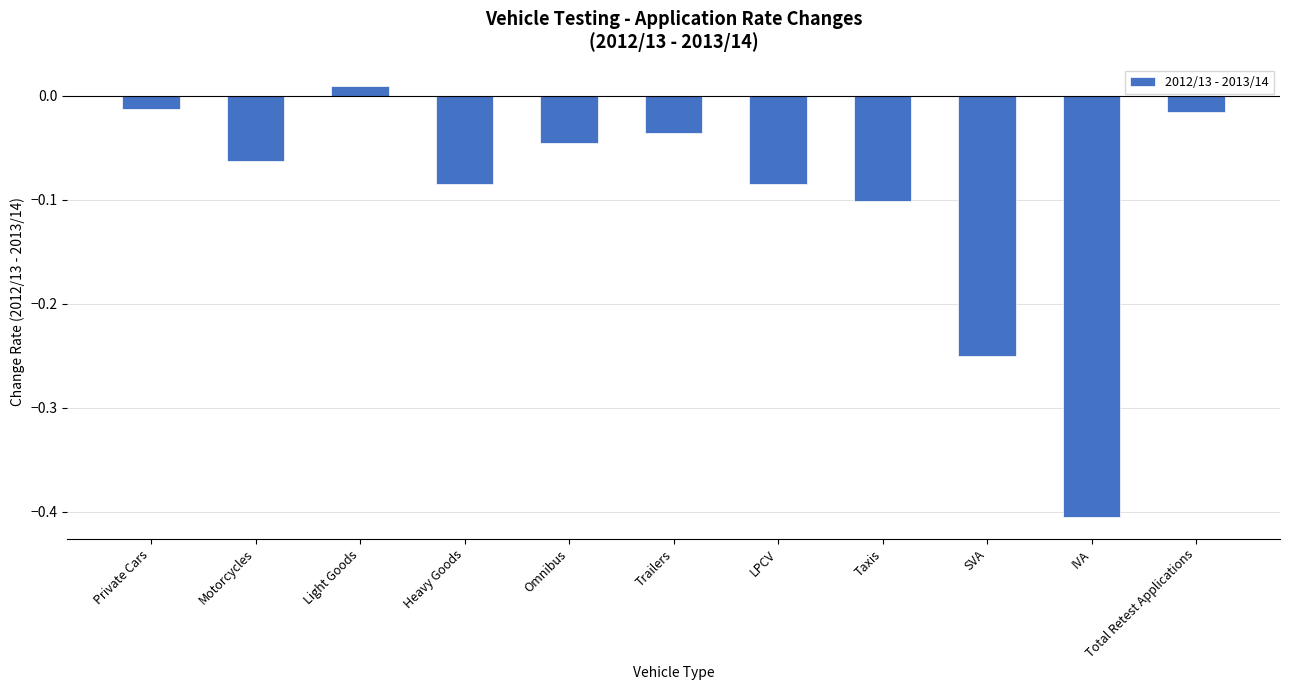

Count the number of data series in this chart.

1